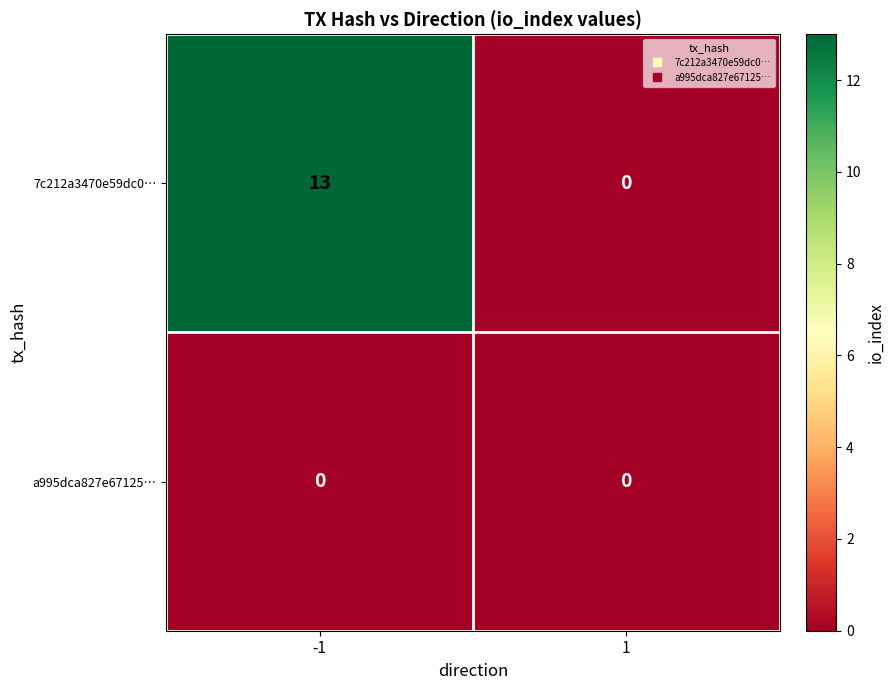

Which series has the largest total across all categories?

7c212a3470e59dc0…